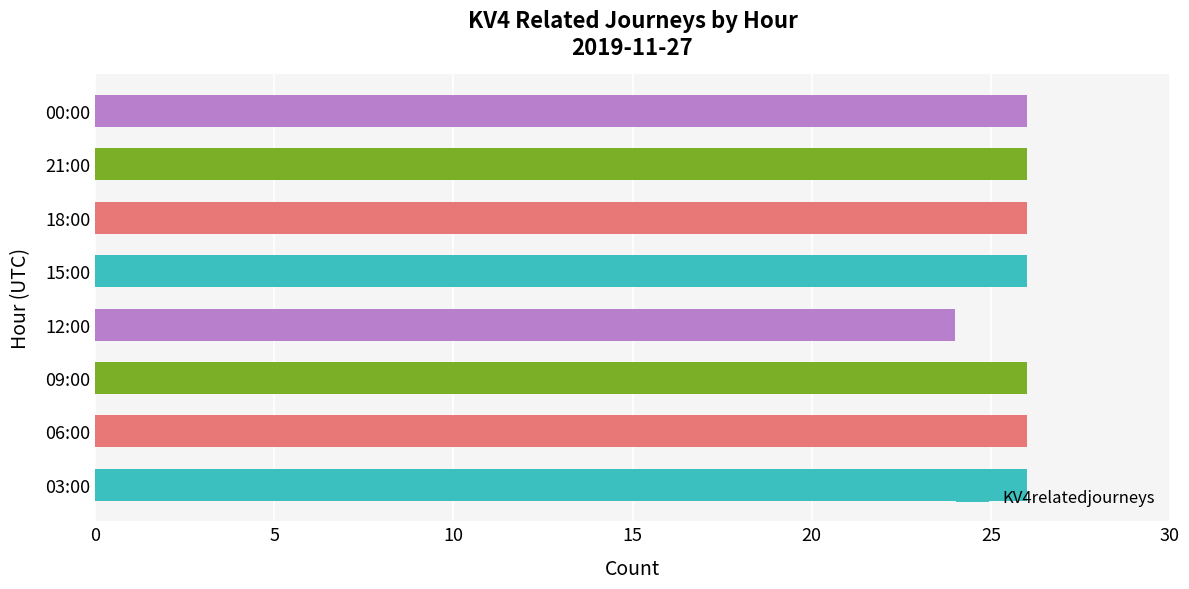

What is the change in value from 12:00 to 18:00?

+2